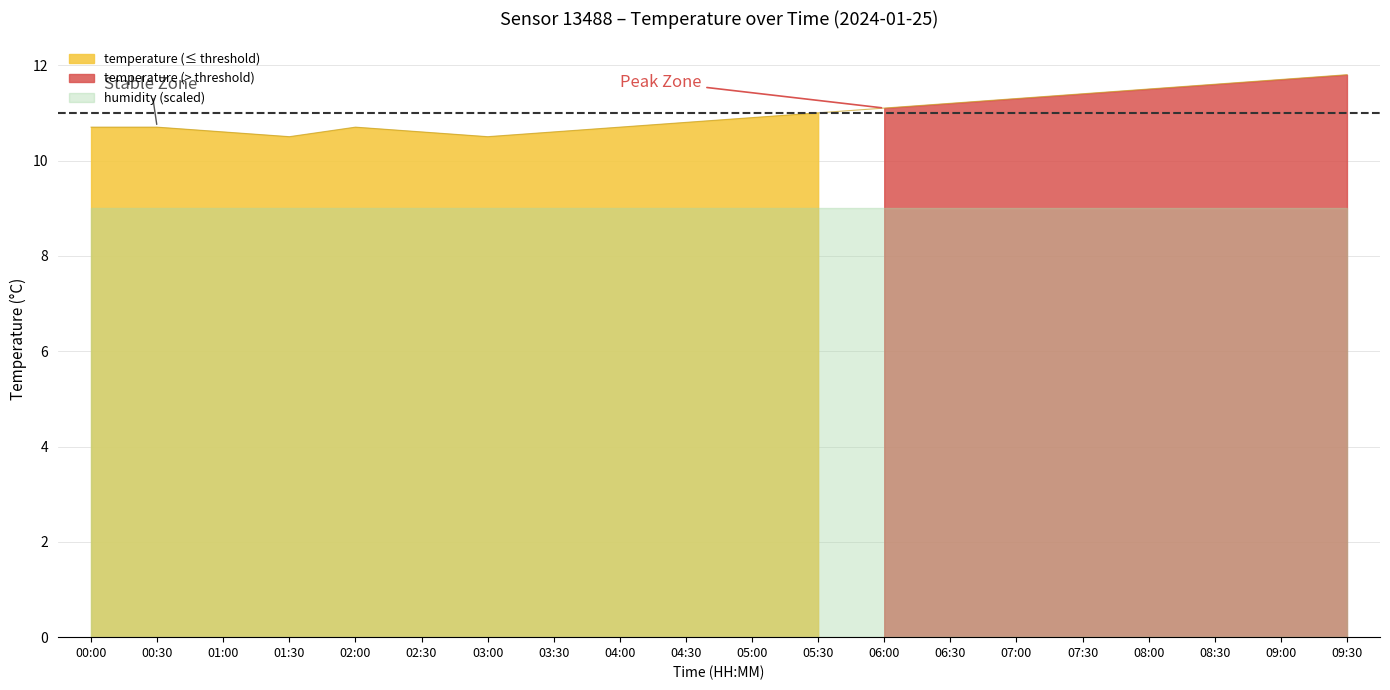

Where is the first local minimum?

01:30